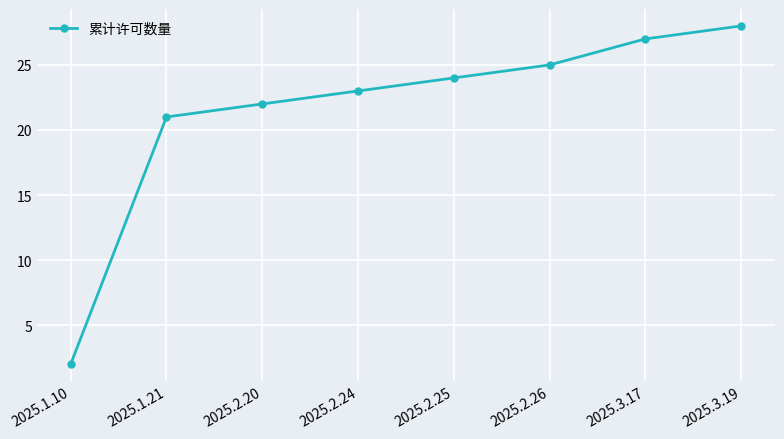

What is the change in value from 2025.2.20 to 2025.2.25?

+2